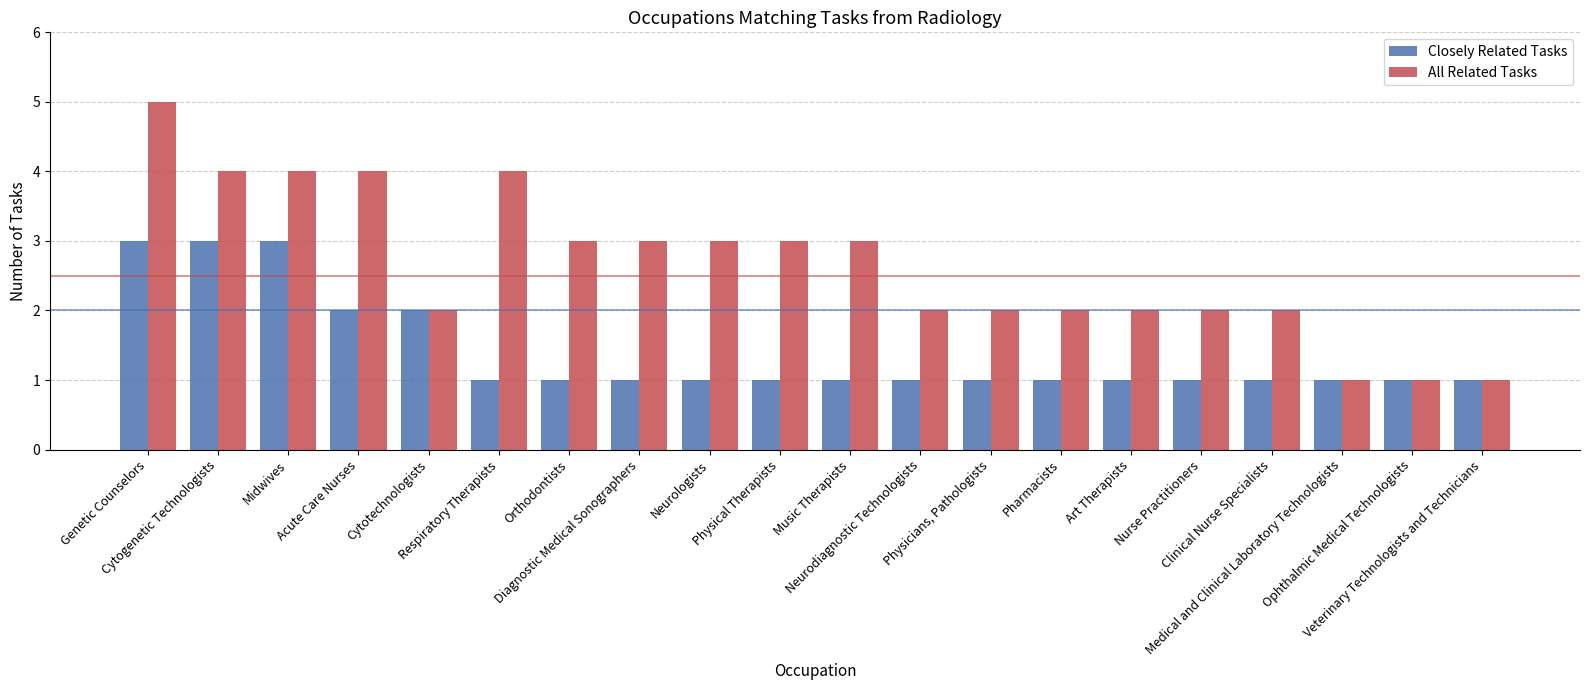

Reading left to right, extract all data points from this chart.

Closely Related Tasks: 3	3	3	2	2	1	1	1	1	1	1	1	1	1	1	1	1	1	1	1
All Related Tasks: 5	4	4	4	2	4	3	3	3	3	3	2	2	2	2	2	2	1	1	1